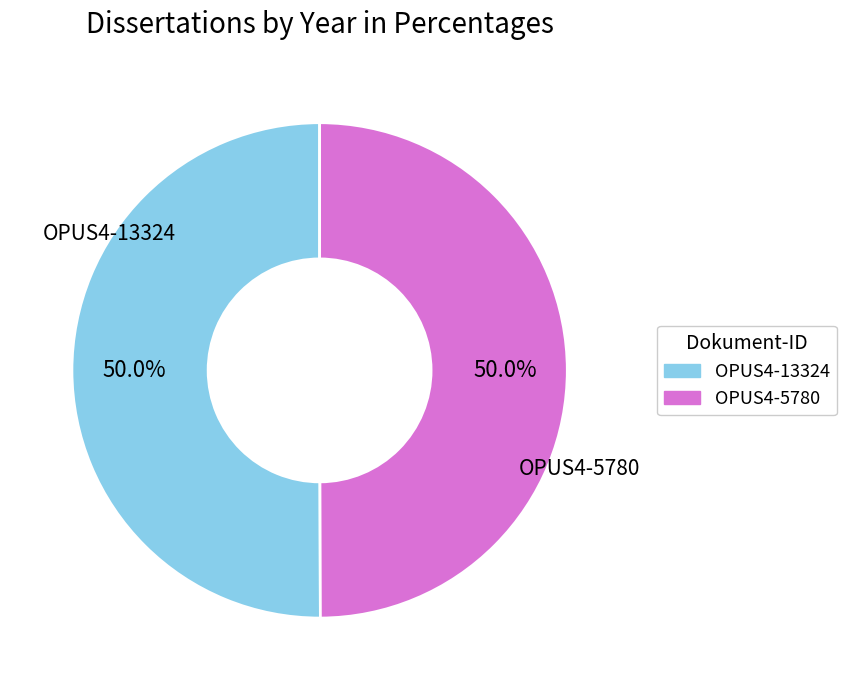

Is it true that OPUS4-13324 is 50% of the pie?

True